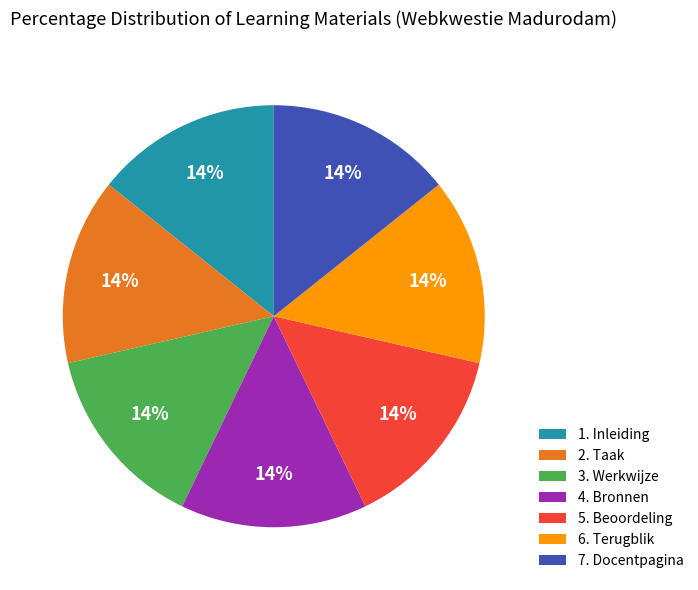

Is it true that 5. Beoordeling is 28% of the pie?

False